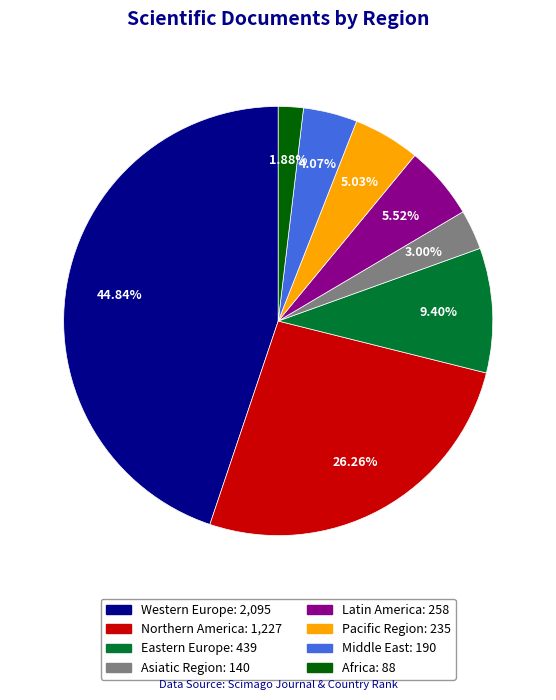

To the nearest percent, what percentage of the pie is Pacific Region?

5%